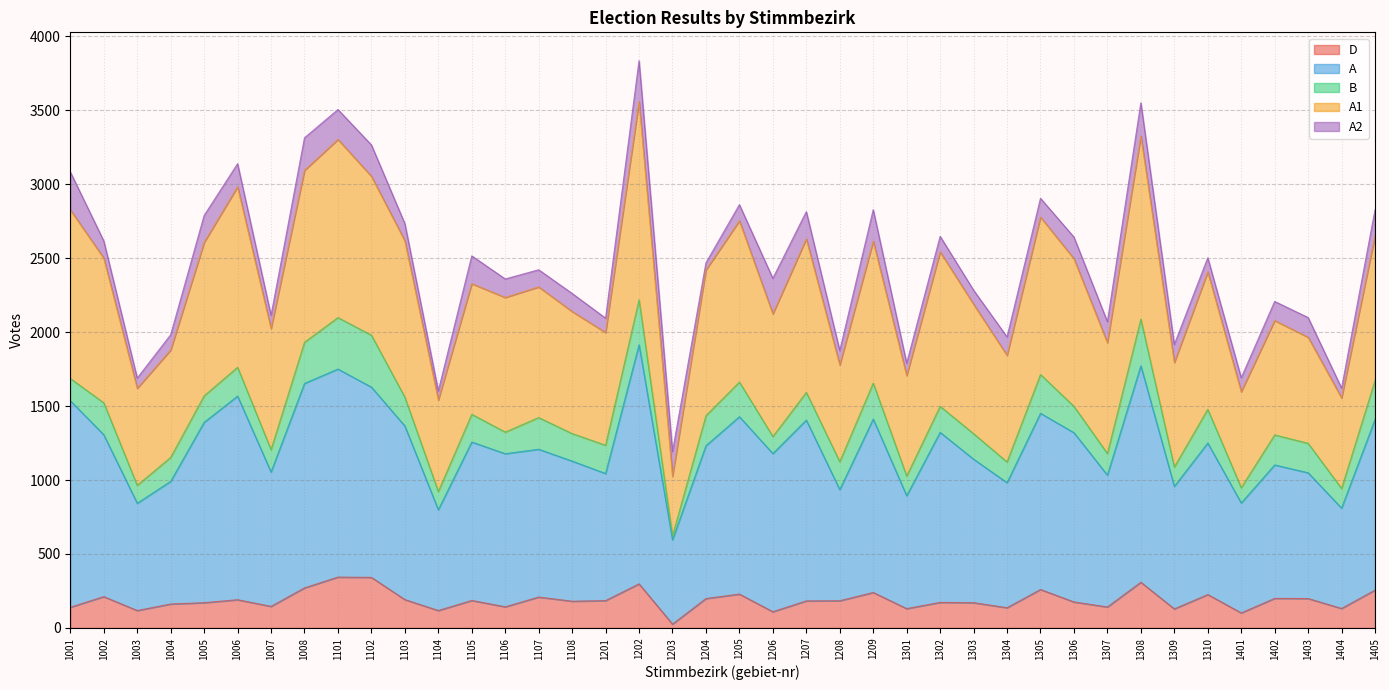

Is it true that D equals 260 at 1305?

True